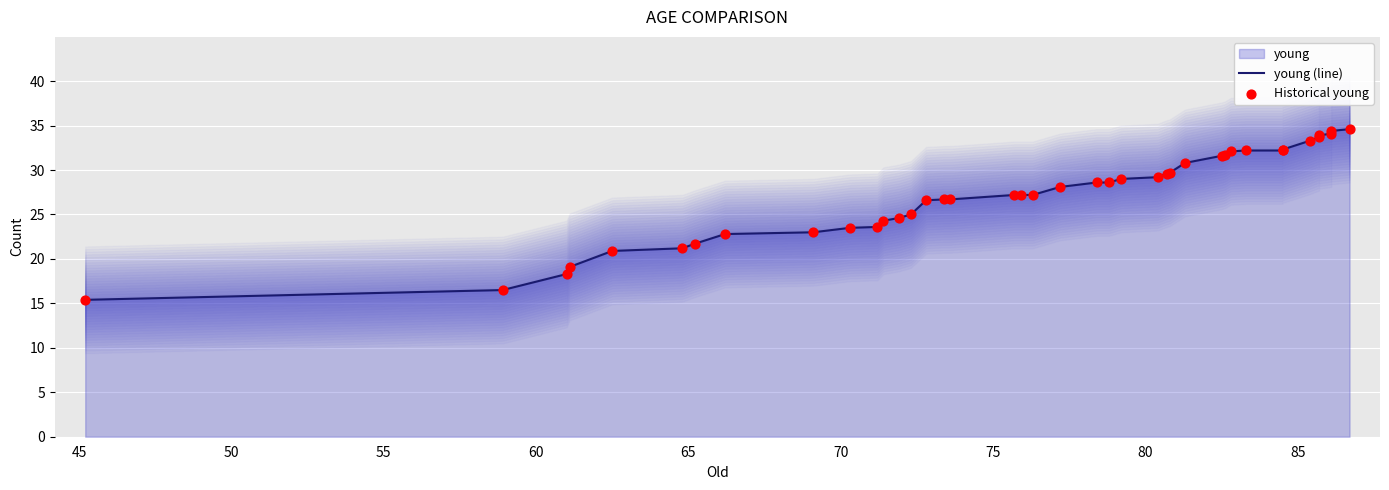

Which series reaches the minimum Y coordinate?

young (line)